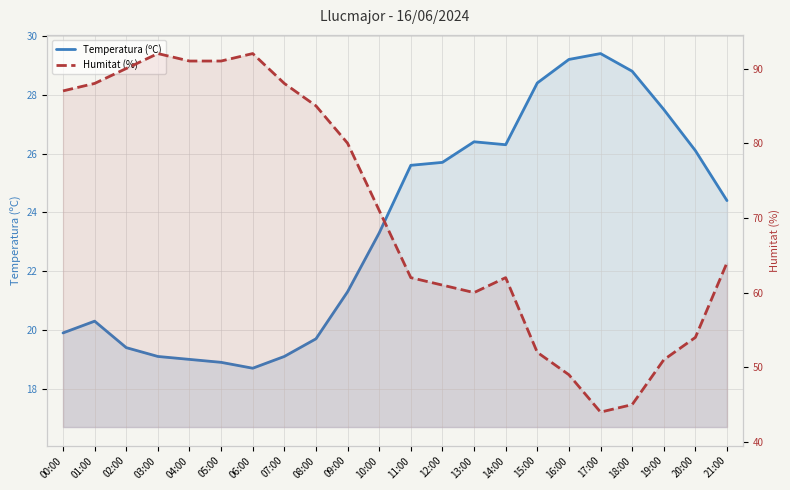

Which series has the largest total across all categories?

Humitat (%)